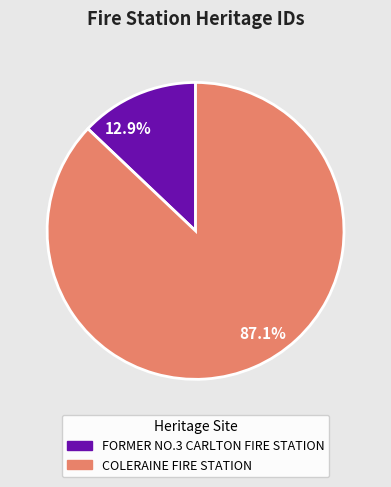

To the nearest percent, what is the difference between the largest and smallest slice percentages?

74%